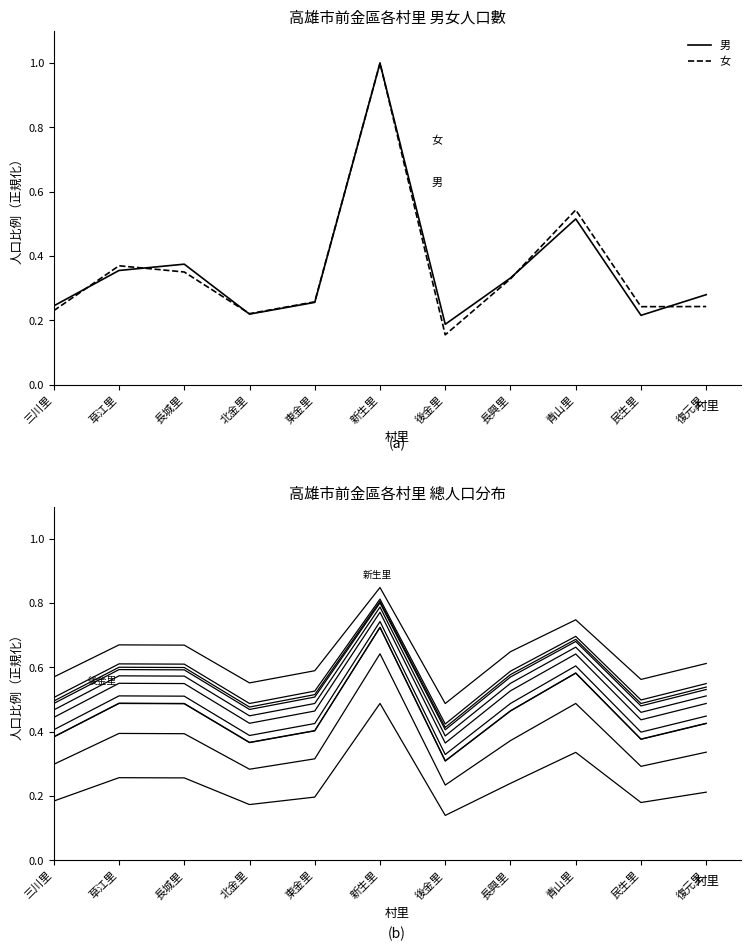

The value of 男 at 民生里 is 0.2. True or false?

True